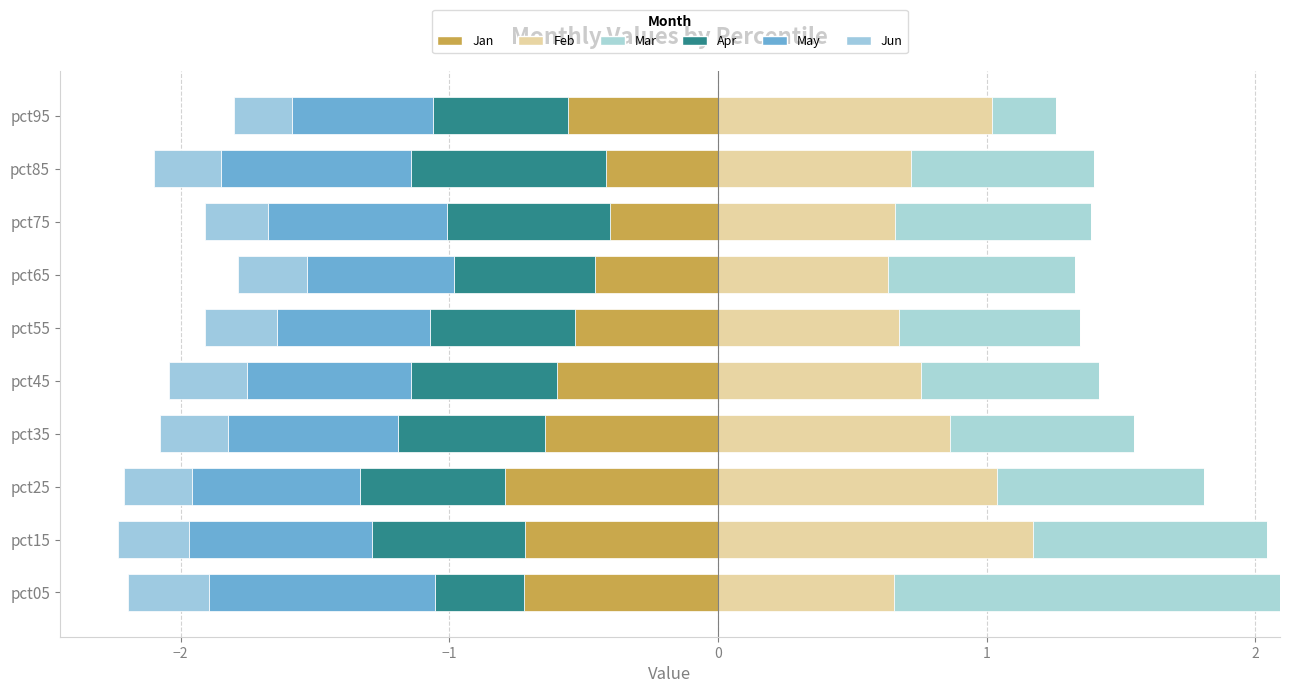

Between pct25 and pct55, which is larger?

pct55